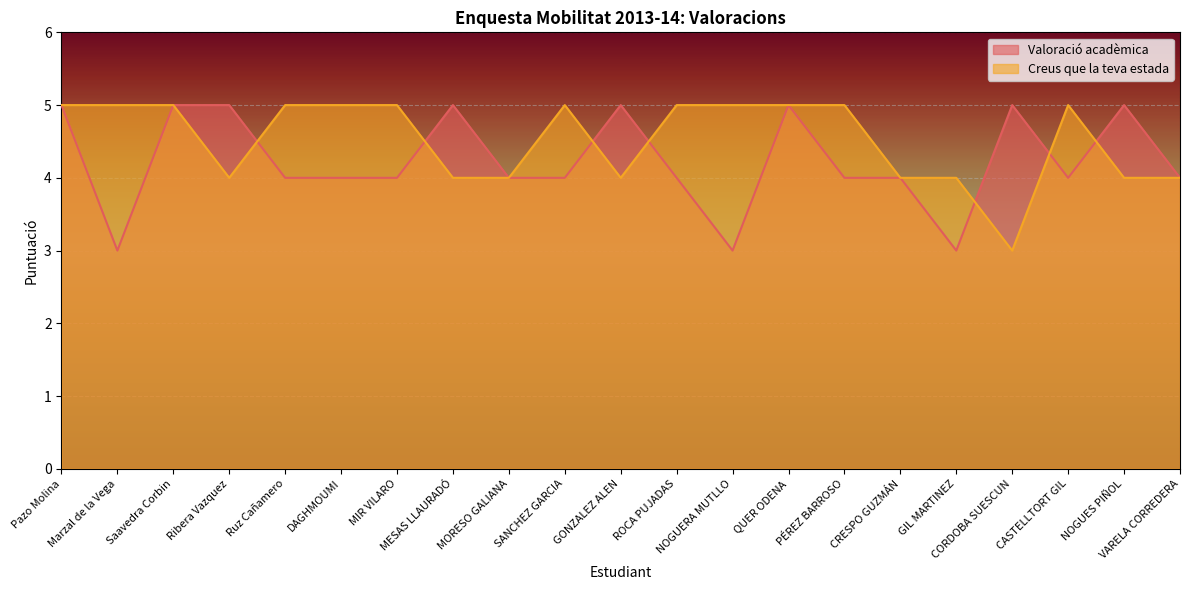

Which series has the largest range (max minus min)?

Valoració acadèmica